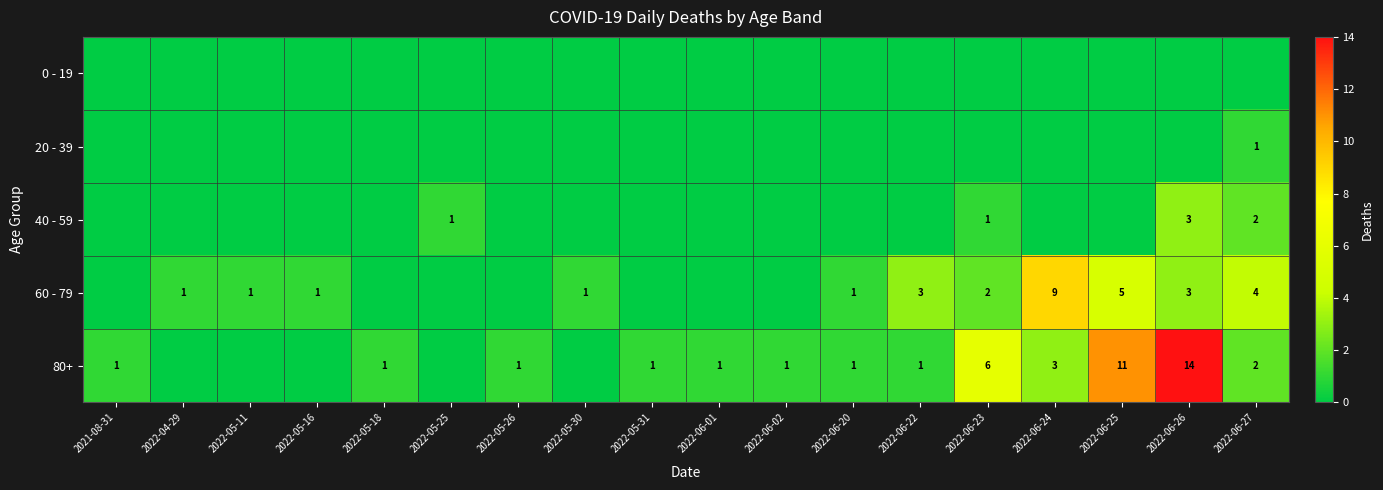

Which category has the lowest value across all series?

2021-08-31